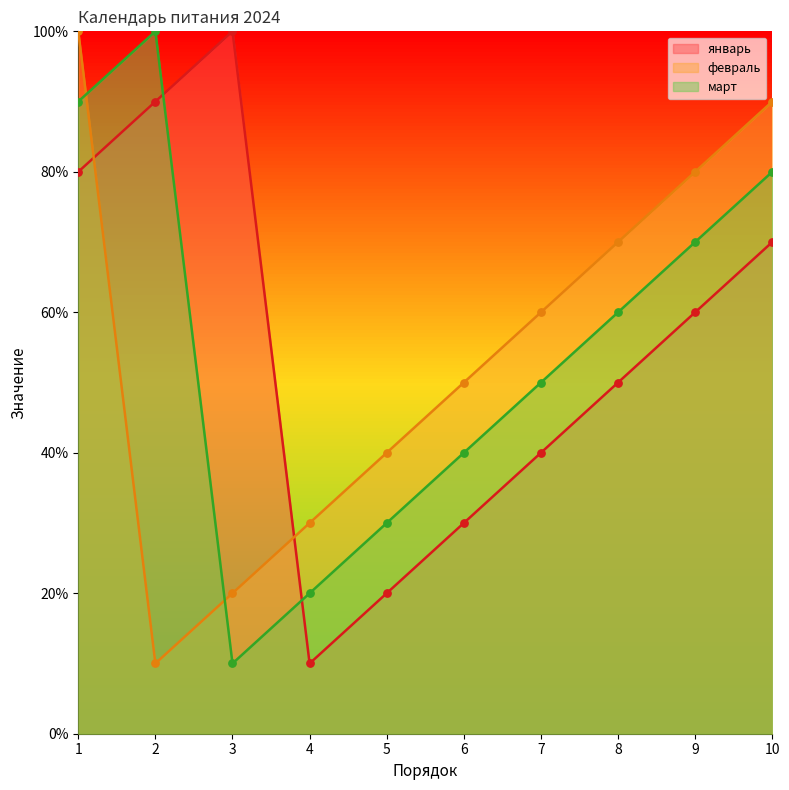

Which series has the widest spread of Y values?

январь